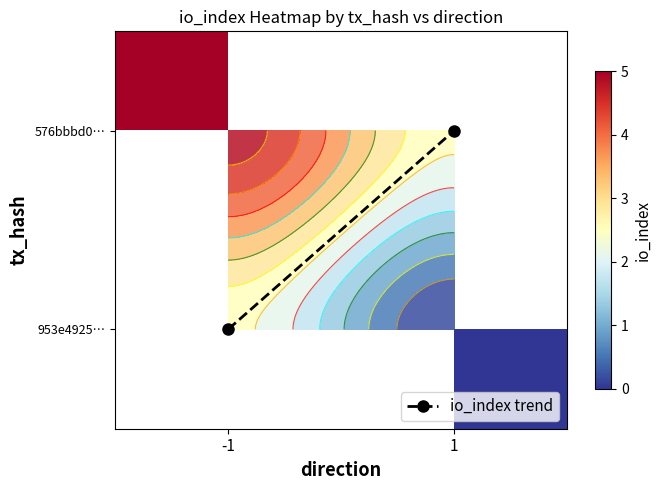

What is the average value of the io_index trend series?

0.5